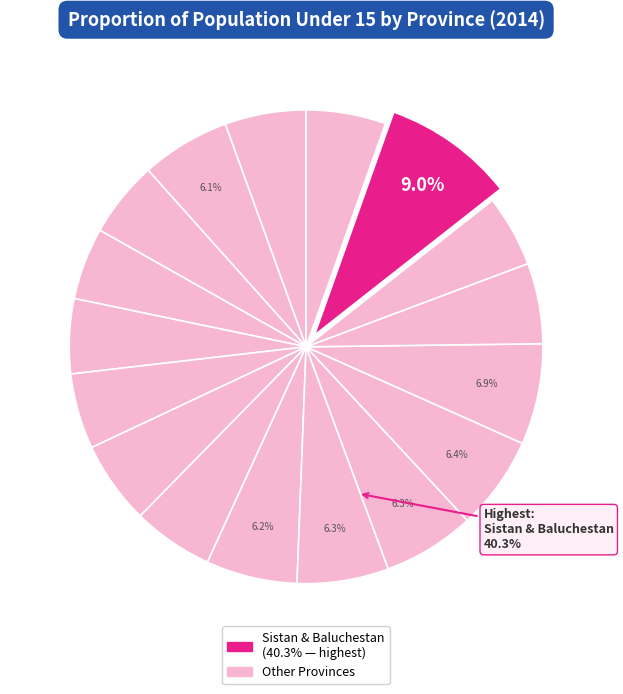

Is it true that North Khorasan is 1% of the pie?

False